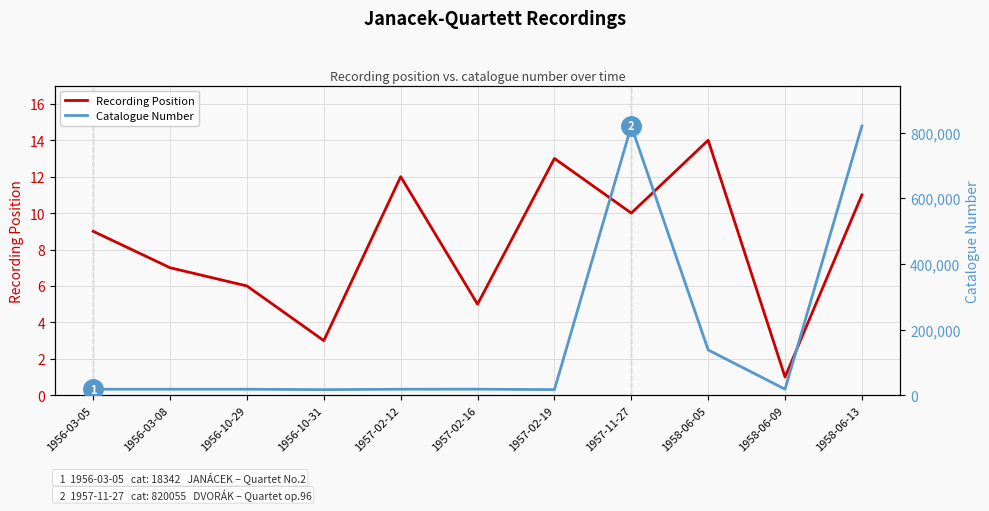

Which series changed the most between 1957-11-27 and 1958-06-09?

Catalogue Number